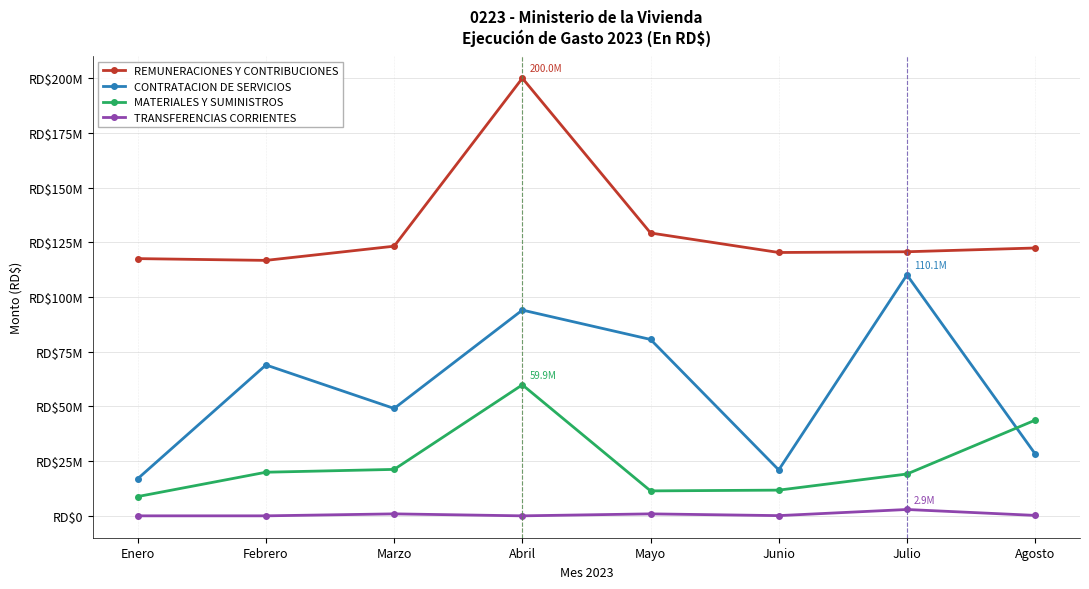

Rank the series at Febrero from lowest to highest value.

TRANSFERENCIAS CORRIENTES, MATERIALES Y SUMINISTROS, CONTRATACION DE SERVICIOS, REMUNERACIONES Y CONTRIBUCIONES